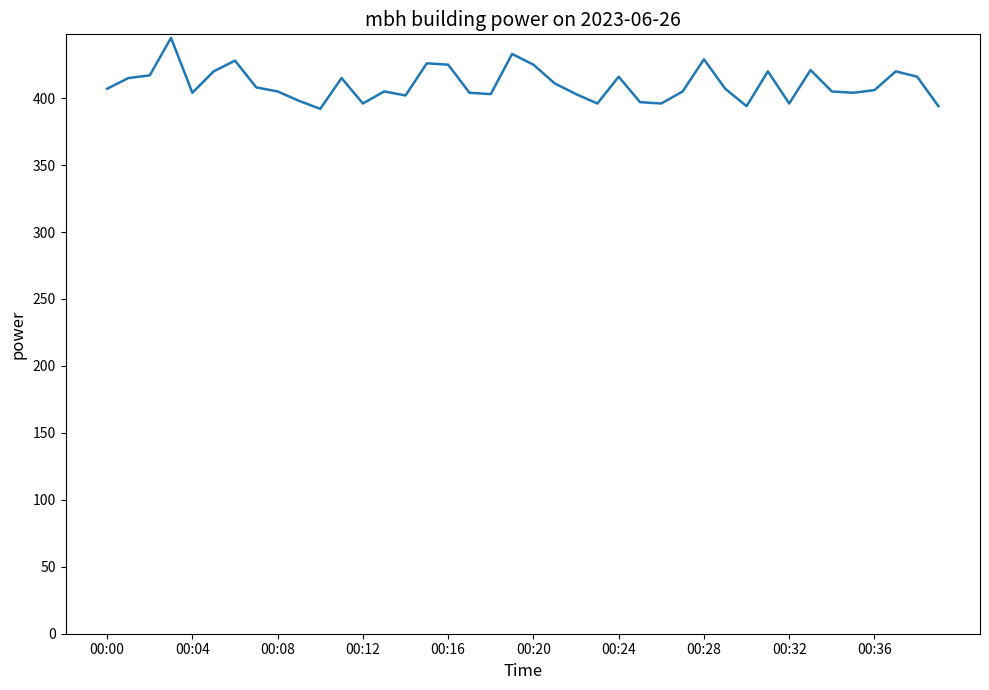

What is the greatest value displayed?

445